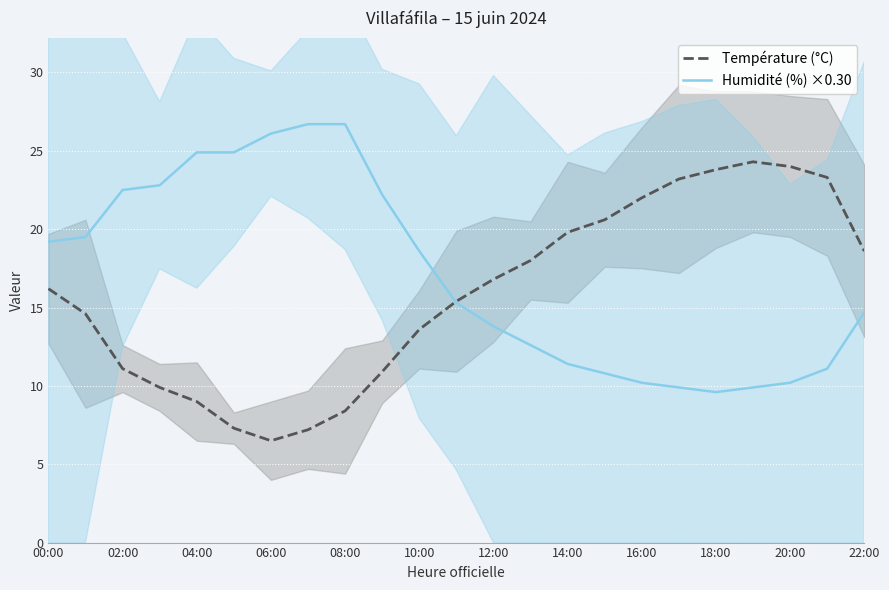

What is the maximum value for Température (°C)?

24.3